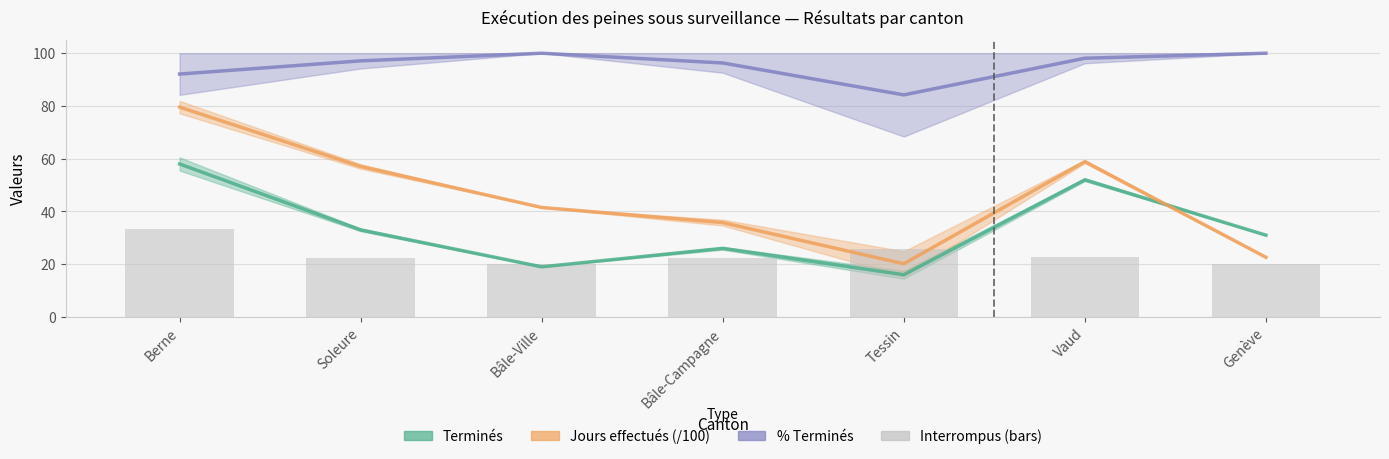

What is the sum of all values?

166.6